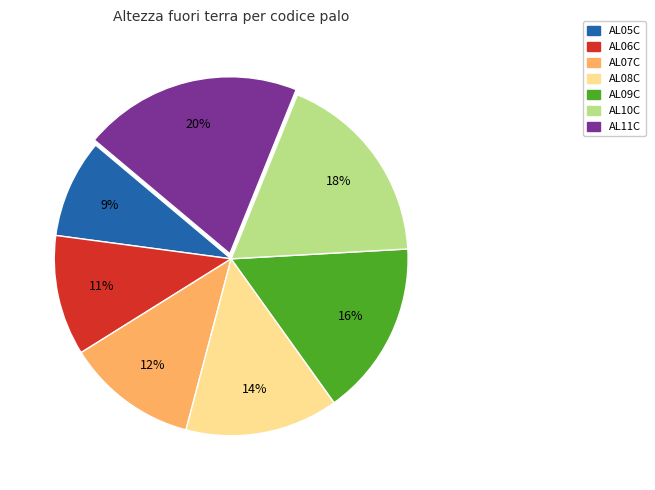

The AL07C slice represents 25% of the pie. True or false?

False